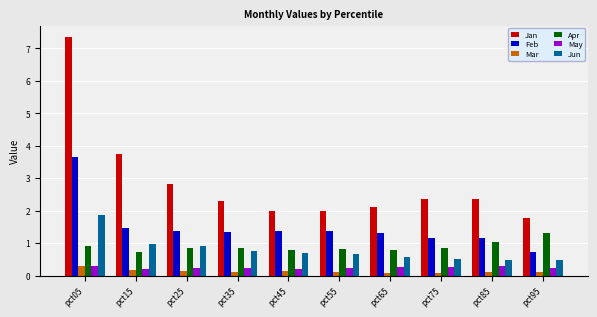

Are the bars grouped side by side (vs. stacked)?

Yes